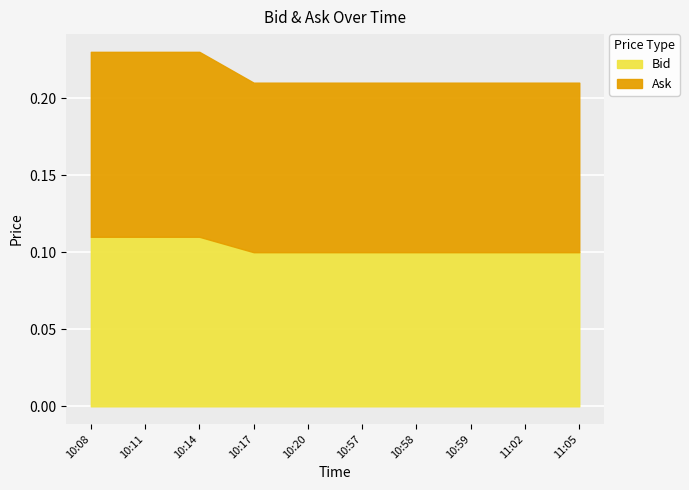

True or false: Bid and Ask intersect in this chart.

False